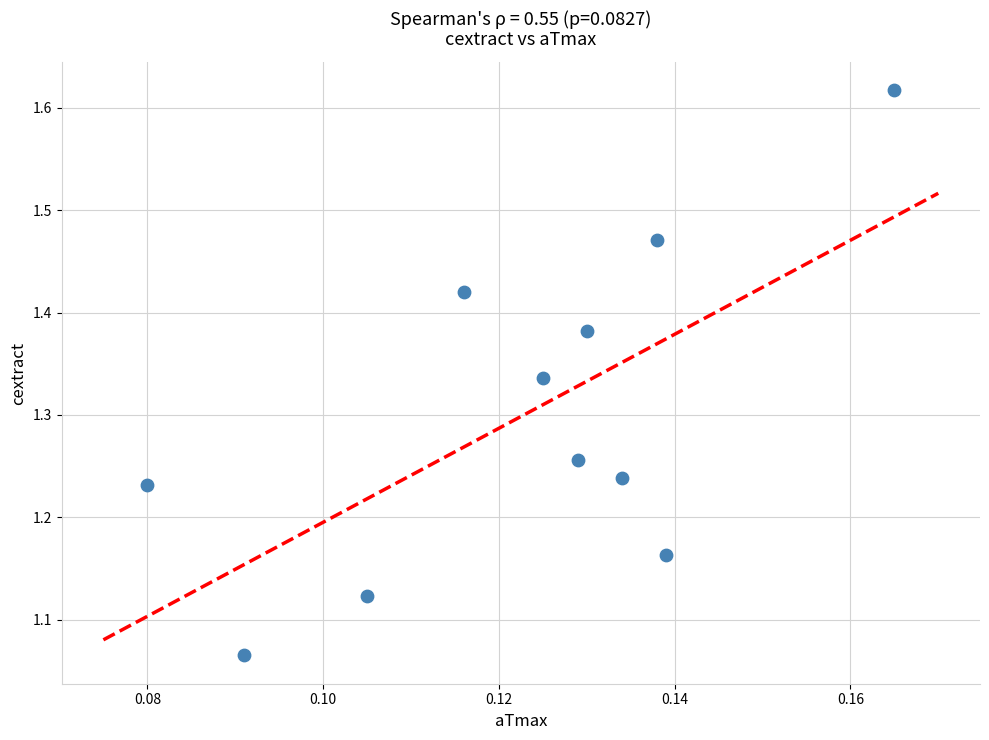

What is the range of Y values (max minus min)?

0.6